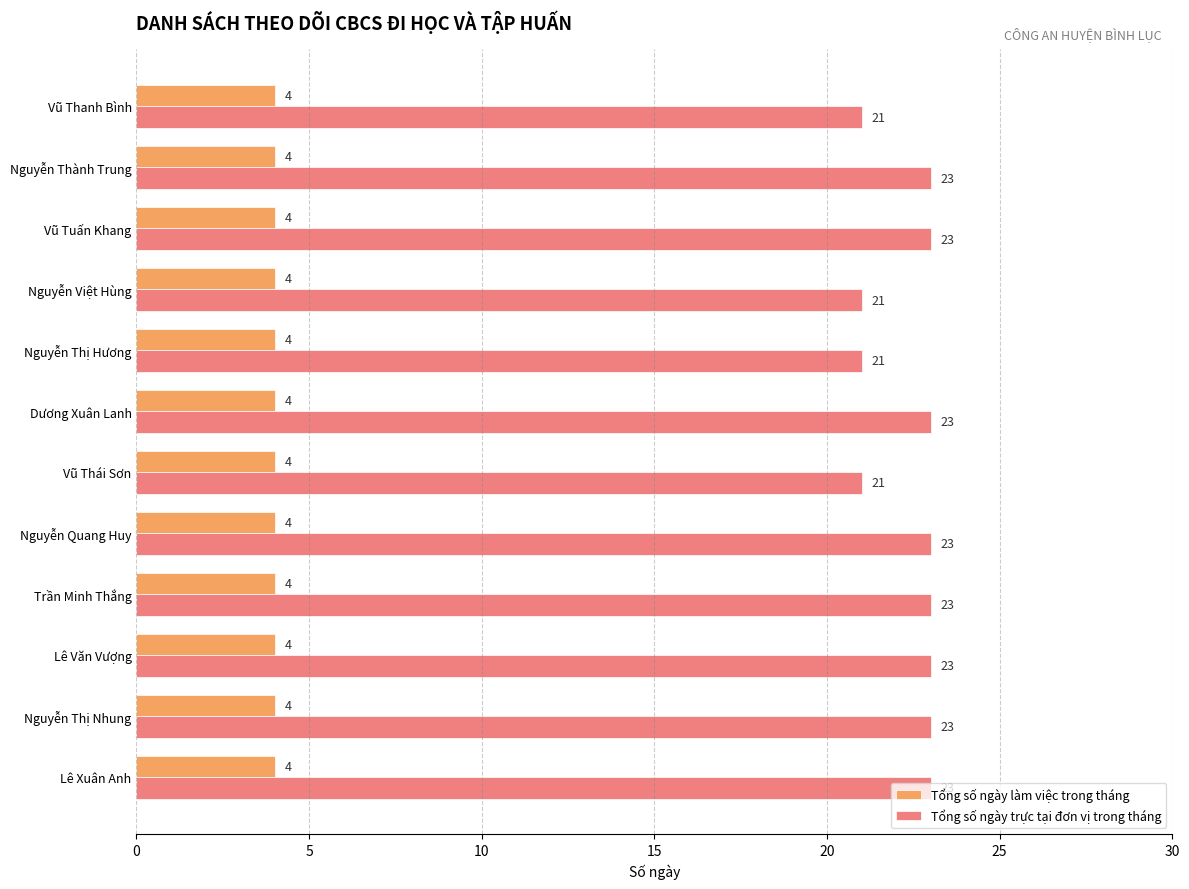

What is the average value of the Tổng số ngày làm việc trong tháng series?

4